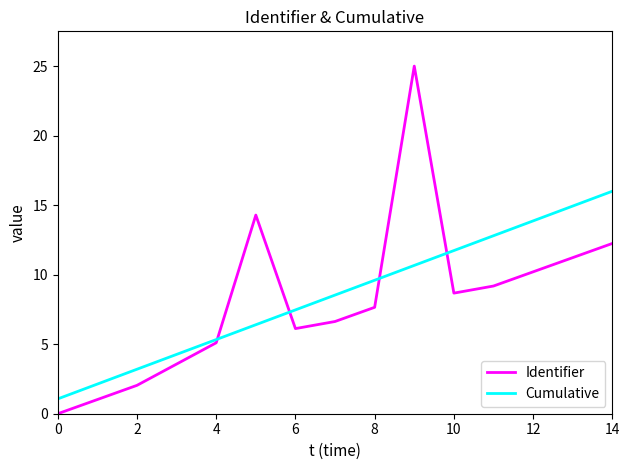

Which series has the widest spread of values?

Identifier